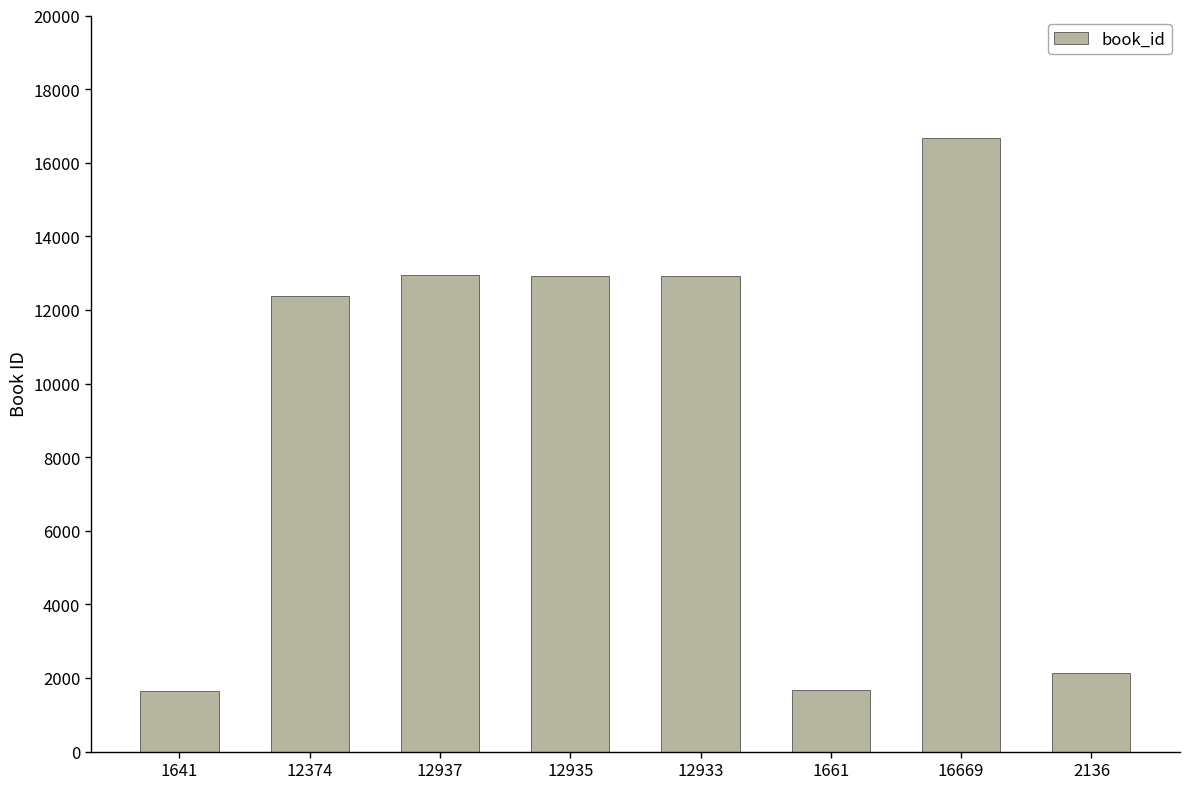

At which category does the chart reach its peak across all series?

16669